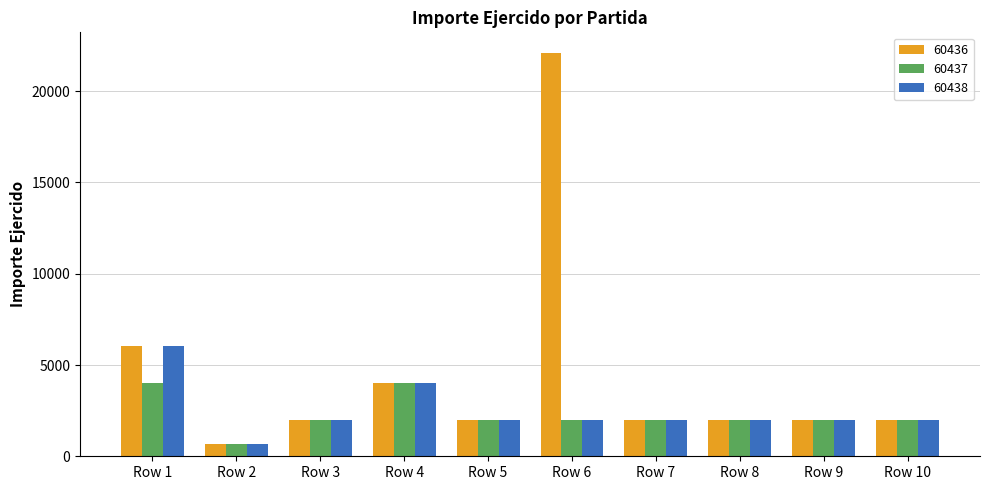

The value of 60436 at Row 10 is 2011.0. True or false?

True